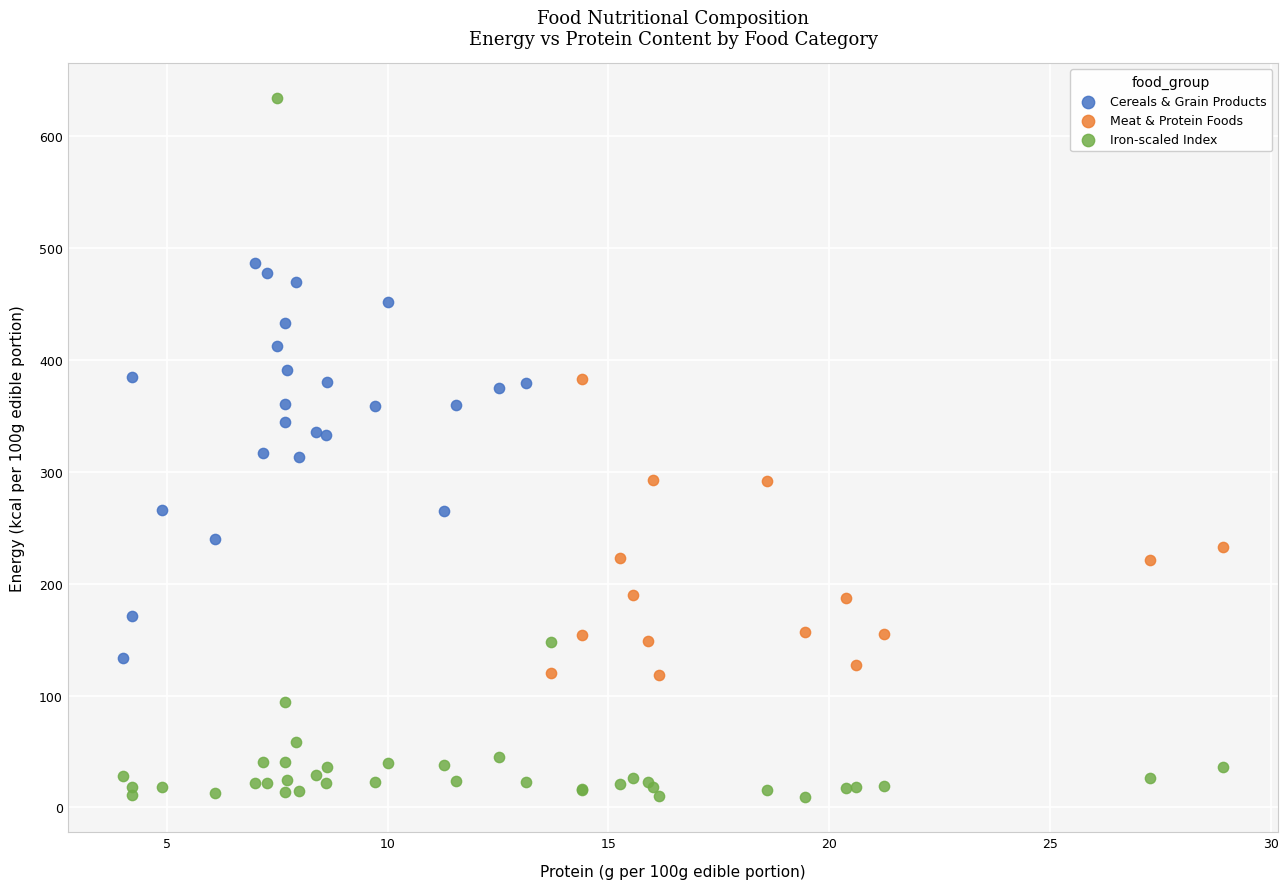

Which series has the widest spread of Y values?

Iron-scaled Index